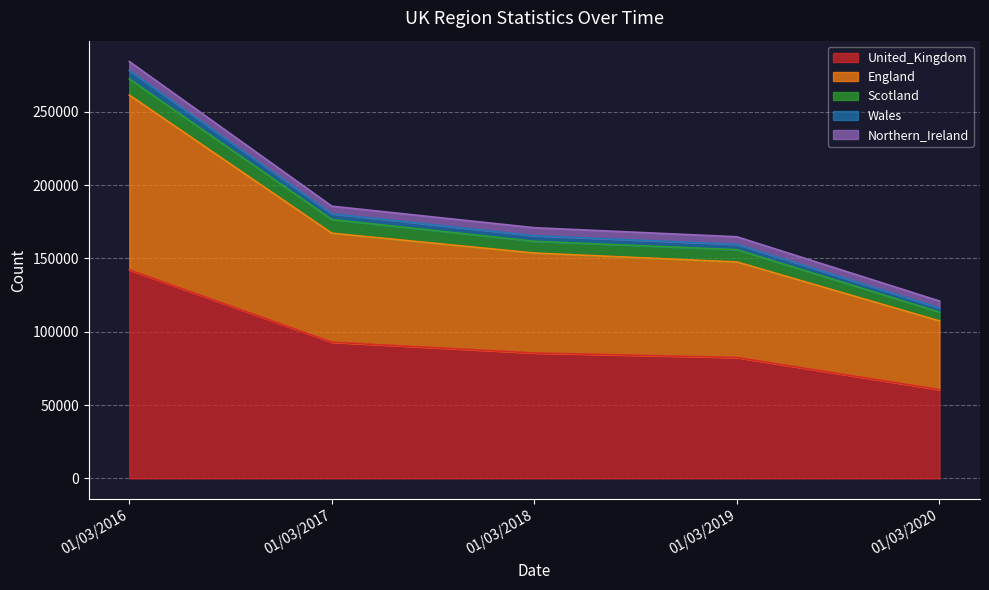

What is the minimum value for United_Kingdom?

60482